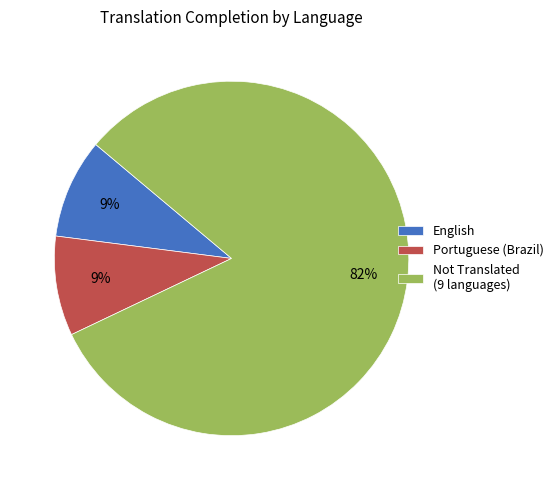

How many slices are in this pie chart?

3